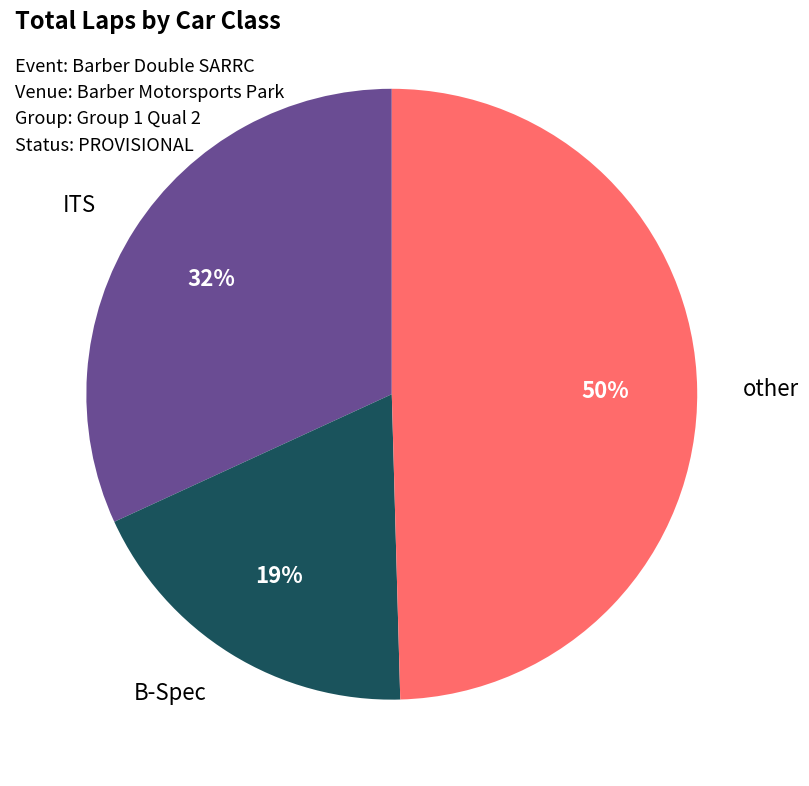

To the nearest percent, what is the difference between the largest and smallest slice percentages?

31%